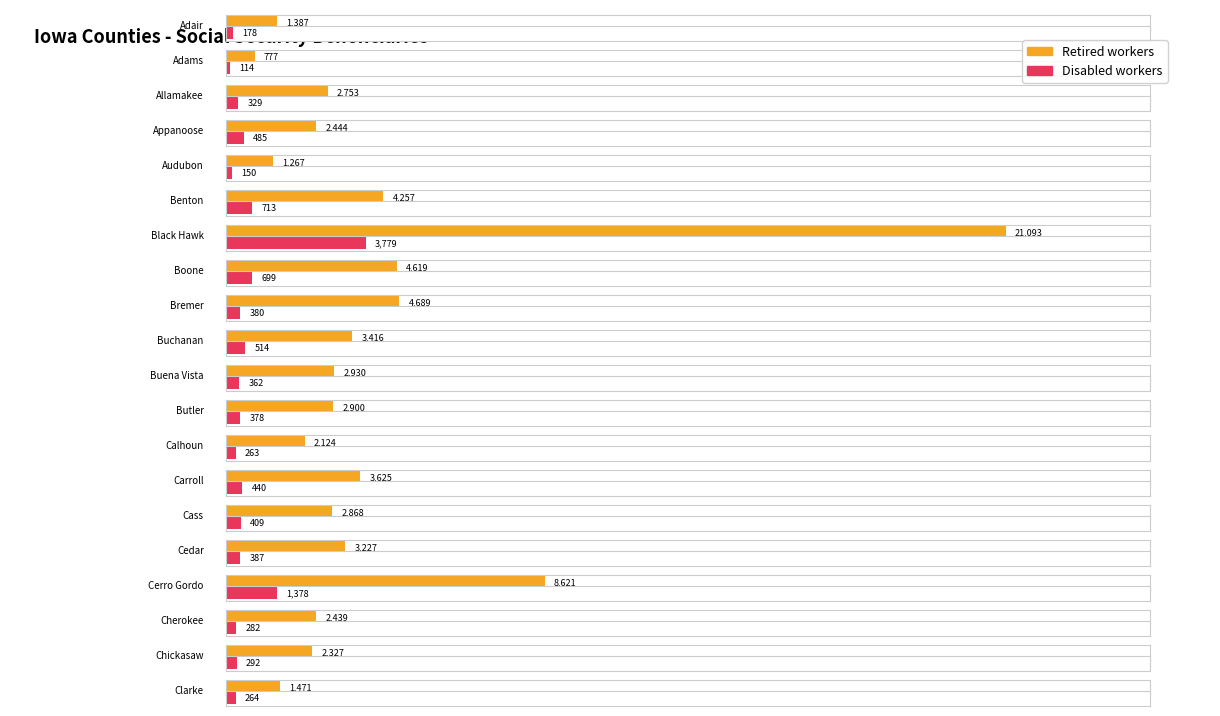

What is the total value across all series at Boone?

5318